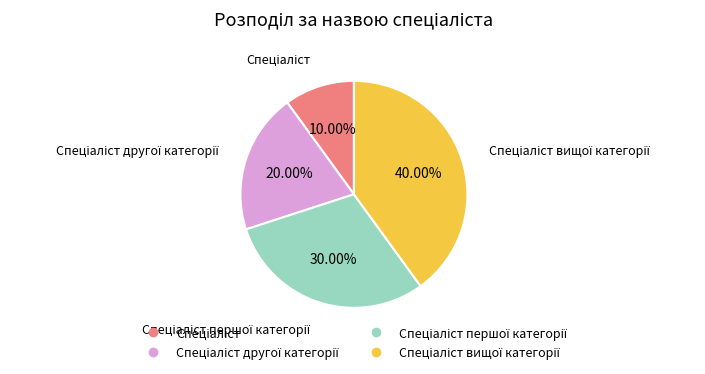

Does any single category account for the majority?

No